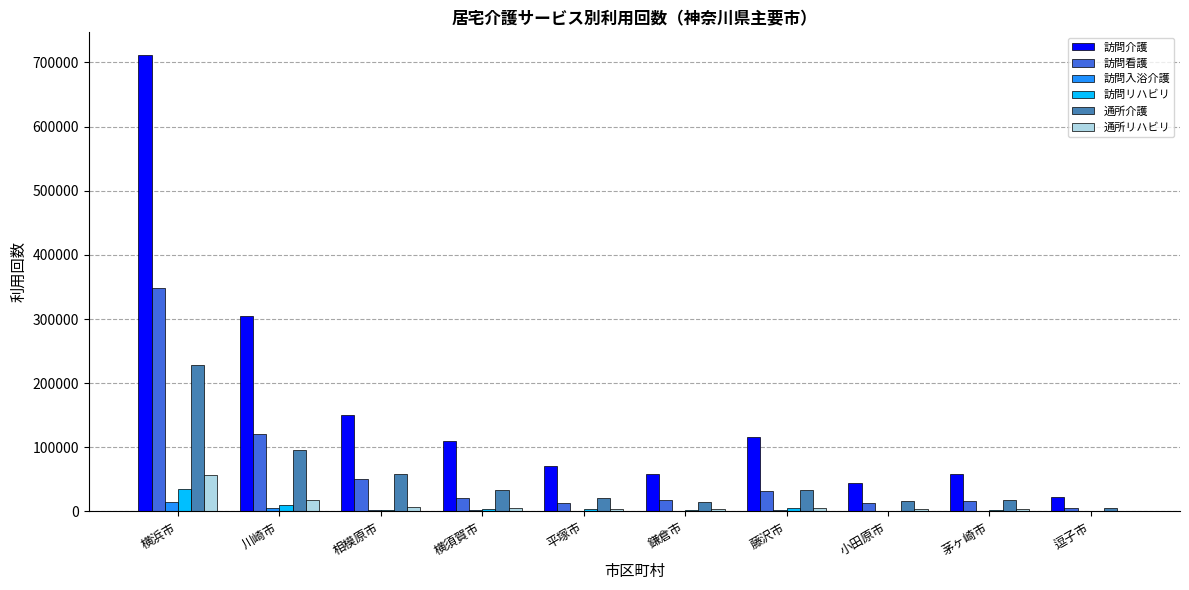

Is the value of 訪問リハビリ at 相模原市 greater than the value of 通所介護 at 横浜市?

No